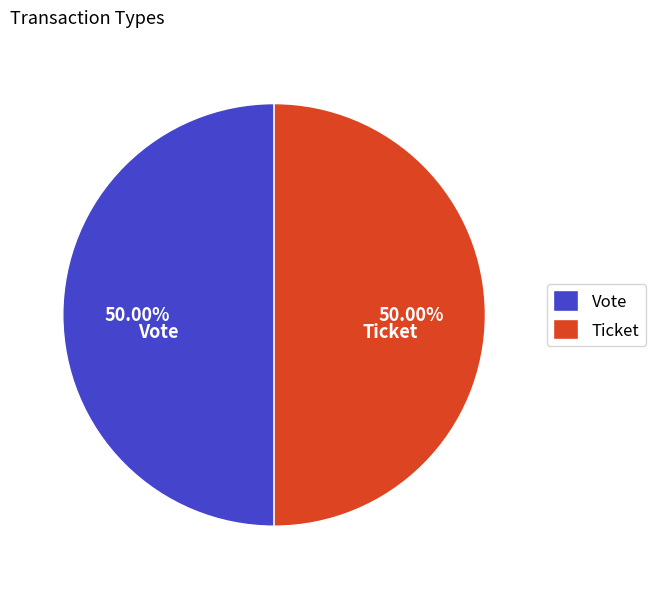

How many slices are in this pie chart?

2